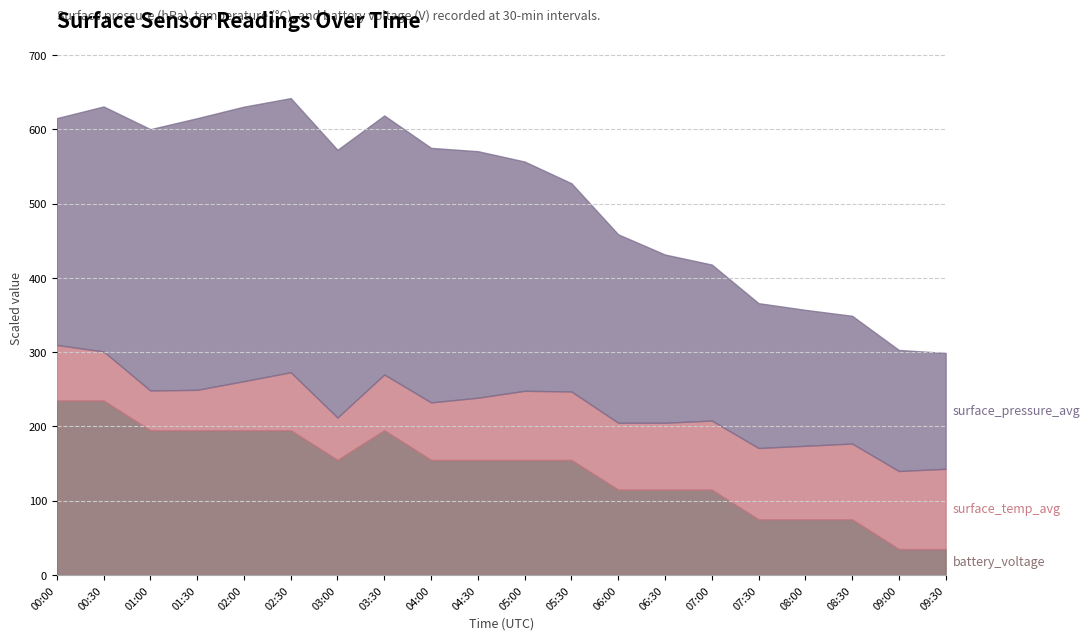

What is the total value across all series at 09:00?

303.0